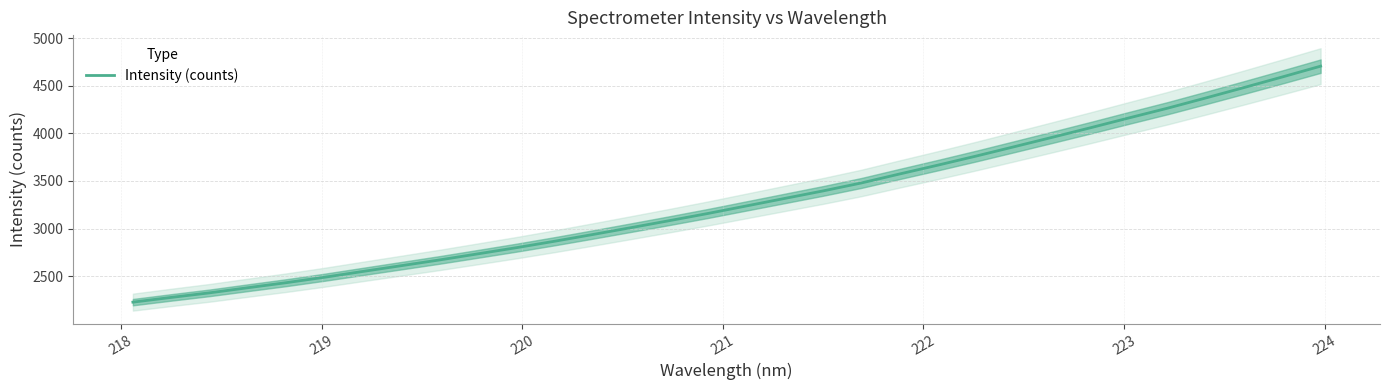

What is the value of the 24th point from the left?

3860.2